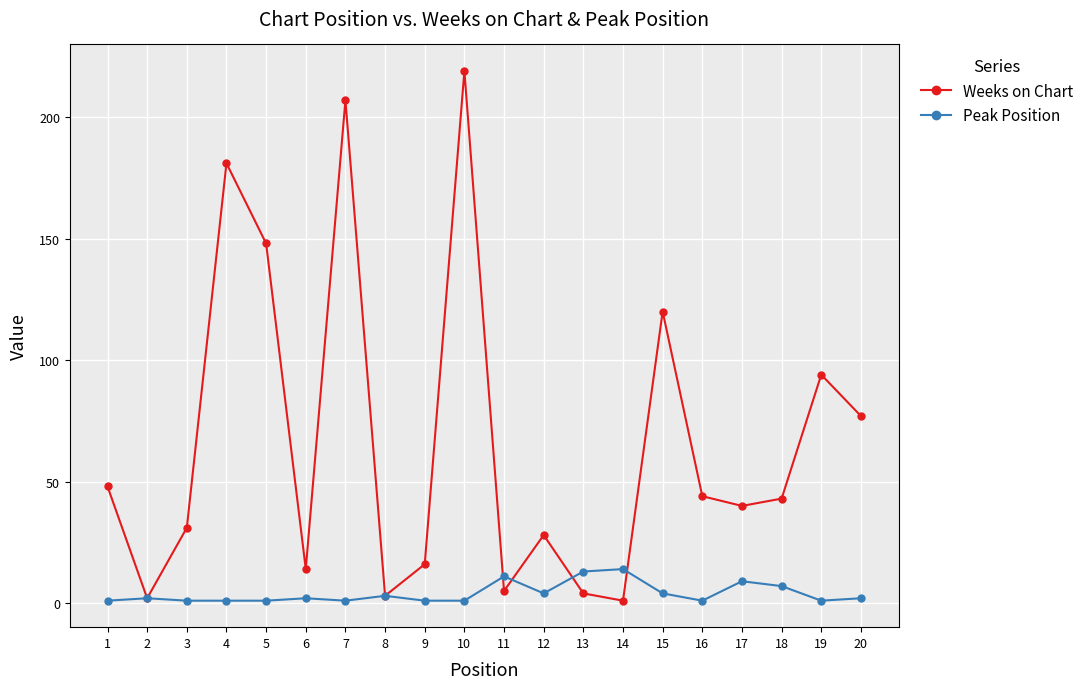

Reading left to right, list all the values displayed in this chart.

Weeks on Chart: 48	2	31	181	148	14	207	3	16	219	5	28	4	1	120	44	40	43	94	77
Peak Position: 1	2	1	1	1	2	1	3	1	1	11	4	13	14	4	1	9	7	1	2